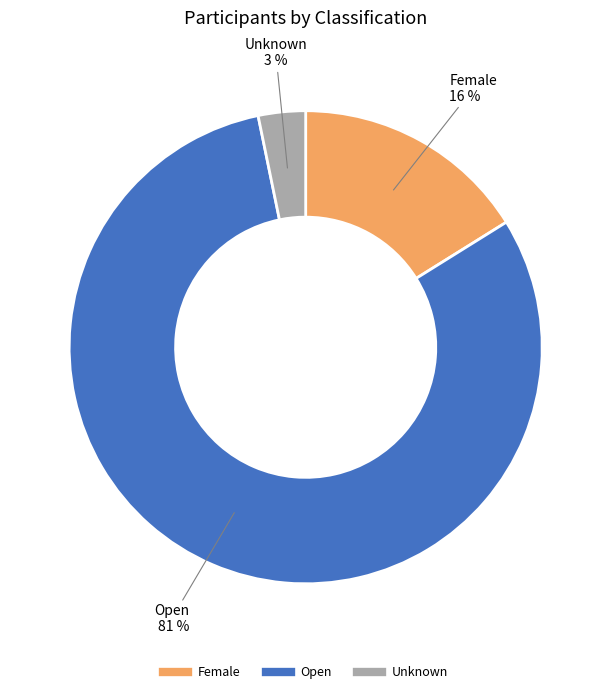

How many slices are in this pie chart?

3